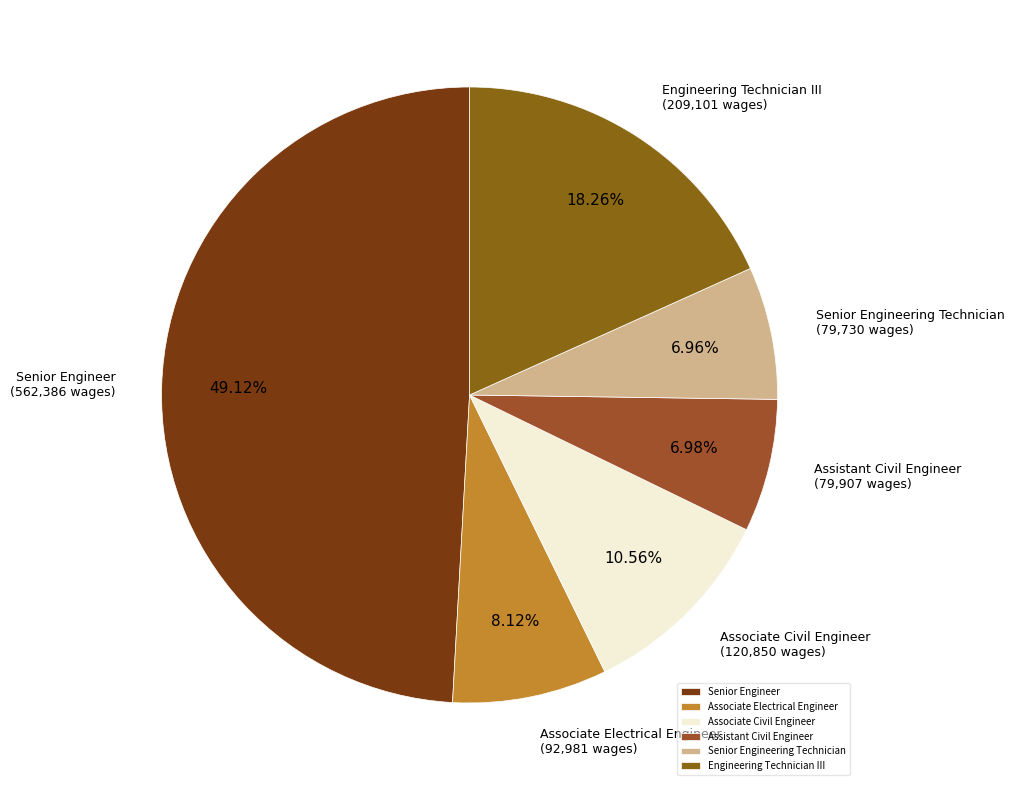

Is it true that Assistant Civil Engineer is 7% of the pie?

True